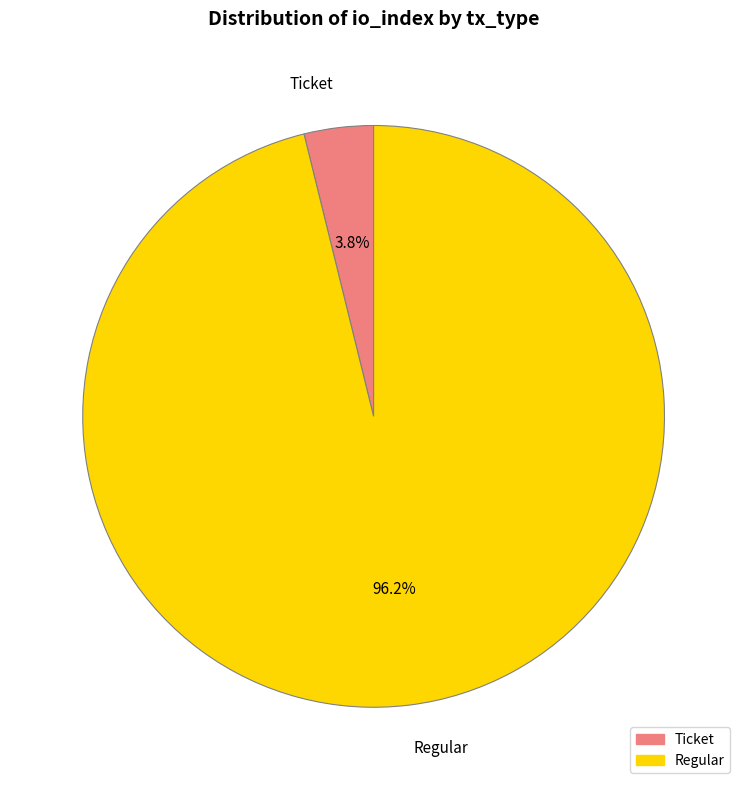

Which category accounts for the majority?

Regular